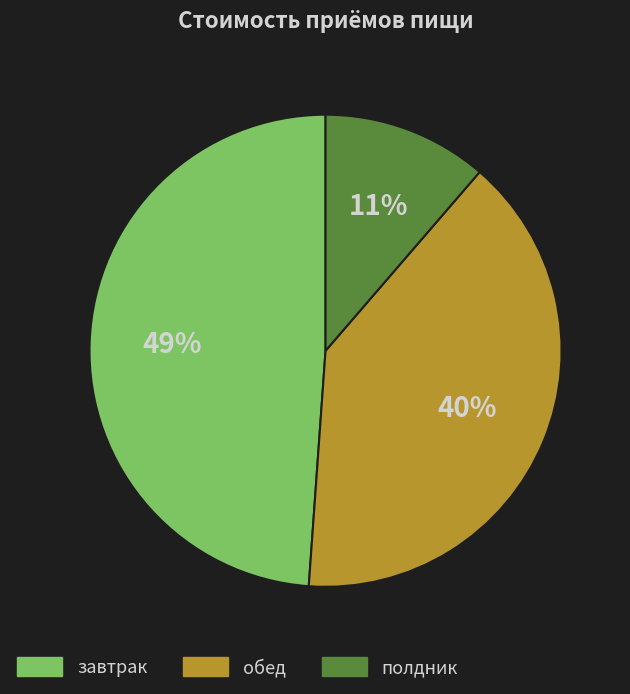

Which slice is the largest?

завтрак